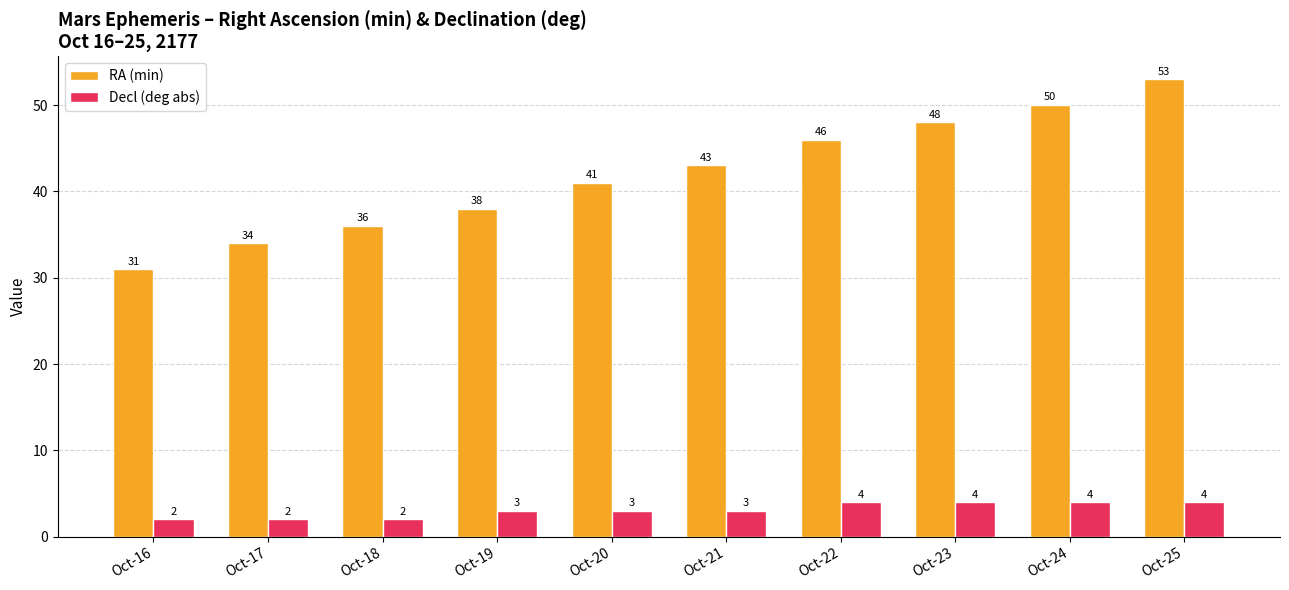

Is the value of RA (min) at Oct-25 greater than the value of Decl (deg abs) at Oct-17?

Yes